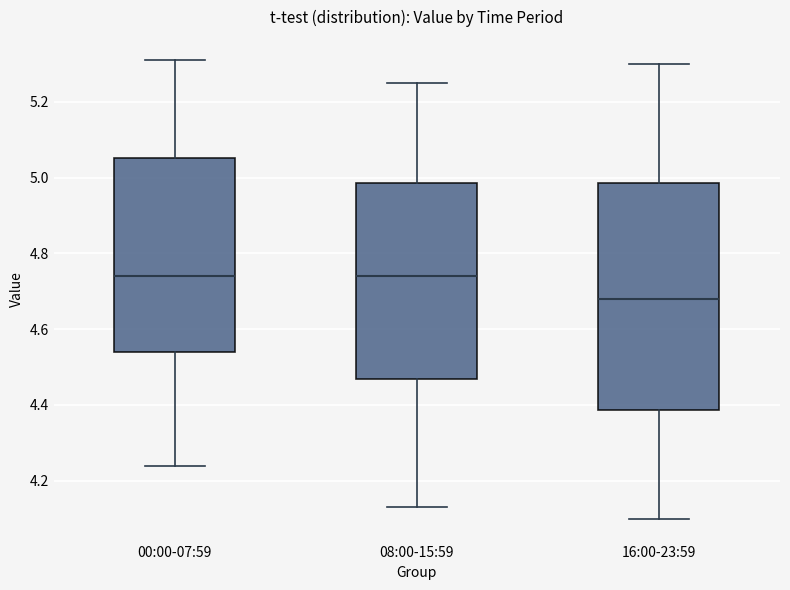

Which box has the lowest median line?

16:00-23:59